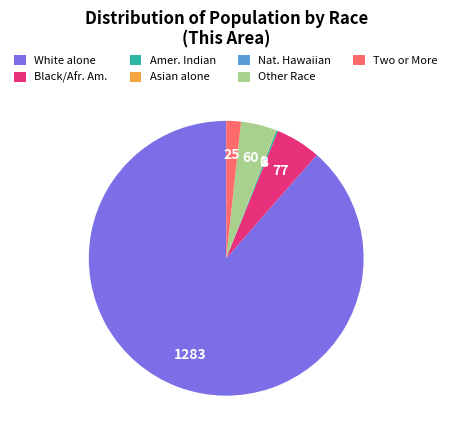

Is it true that White alone is 89% of the pie?

True